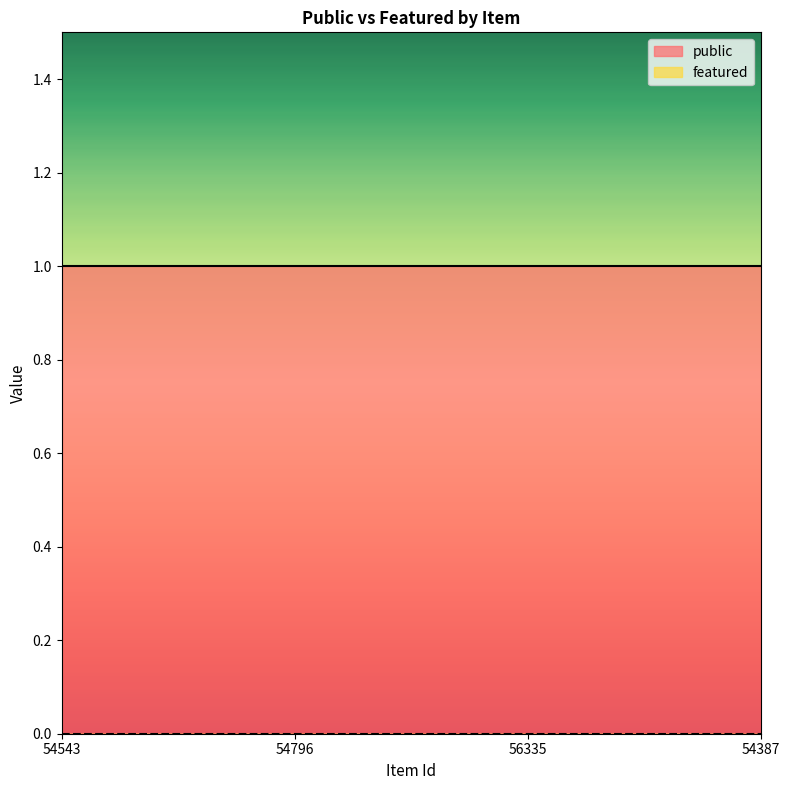

Reading right to left, what are all the values shown in this chart?

public: 54387=1	56335=1	54796=1	54543=1
featured: 54387=0	56335=0	54796=0	54543=0